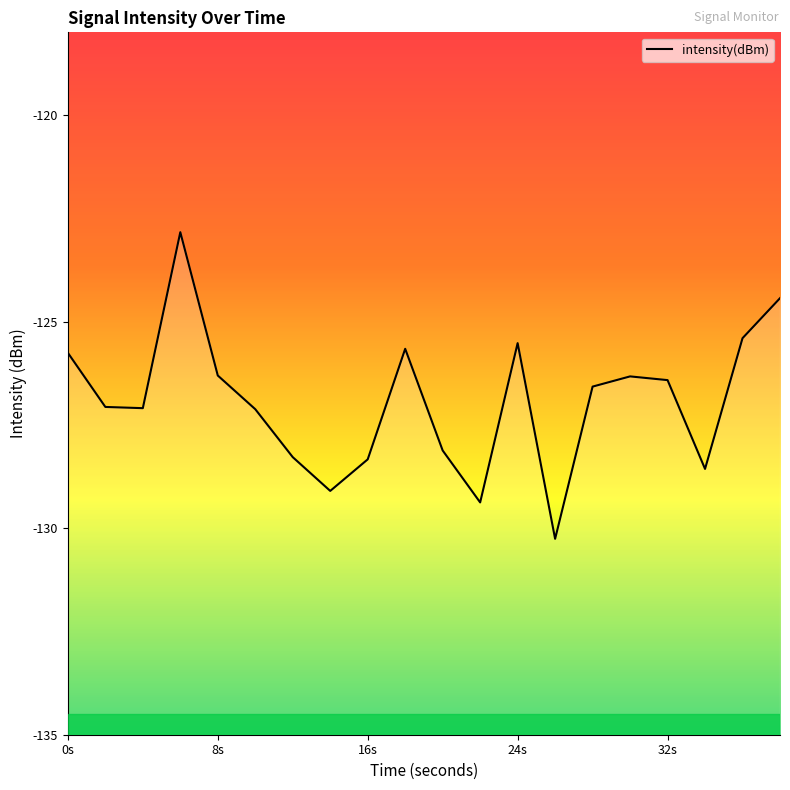

Is it true that the value at 0s is -39.6?

False